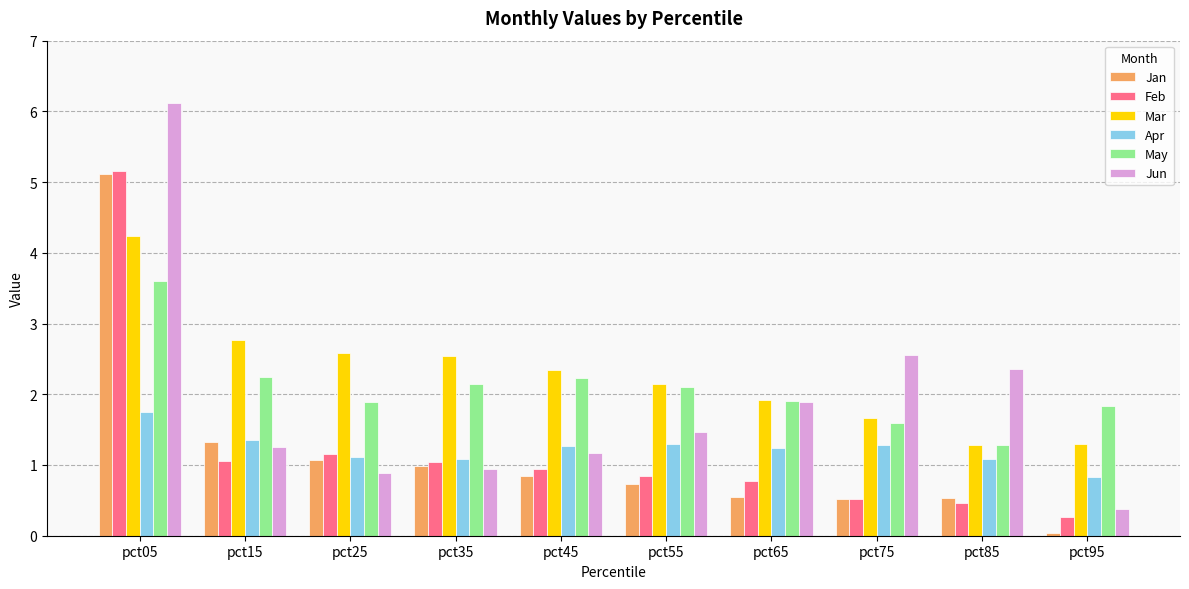

The Mar series shows 4.2 at pct05. True or false?

True